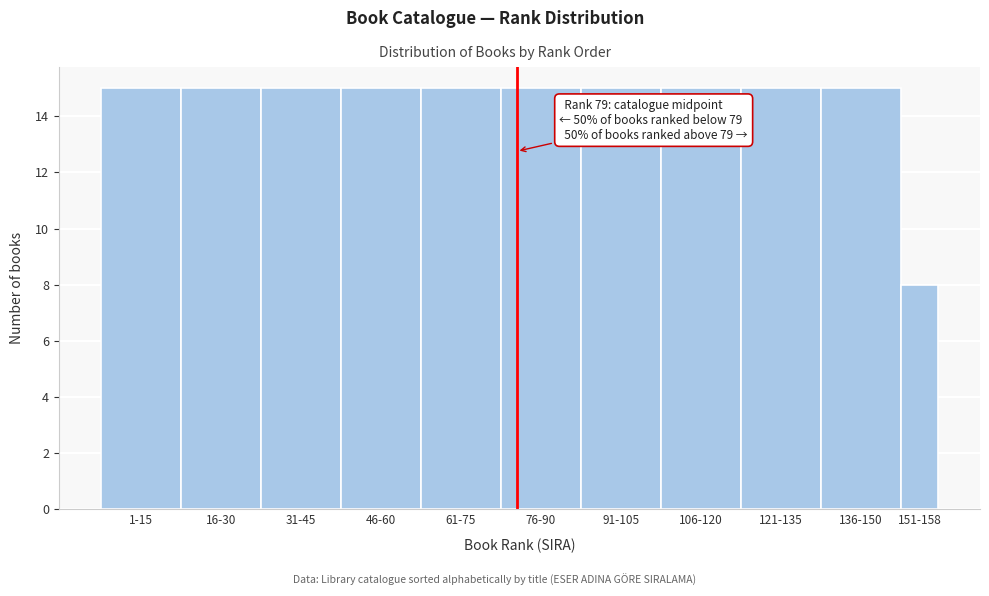

Reading right to left, what are all the values shown in this chart?

8	15	15	15	15	15	15	15	15	15	15